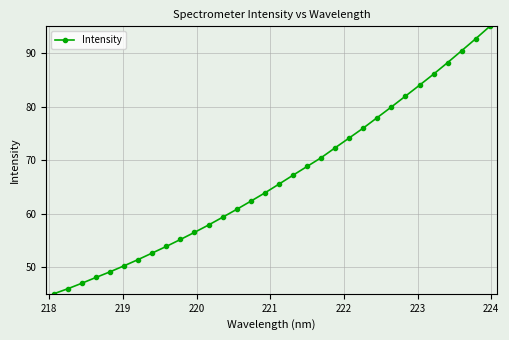

What is the difference between the maximum and minimum values?

50.0